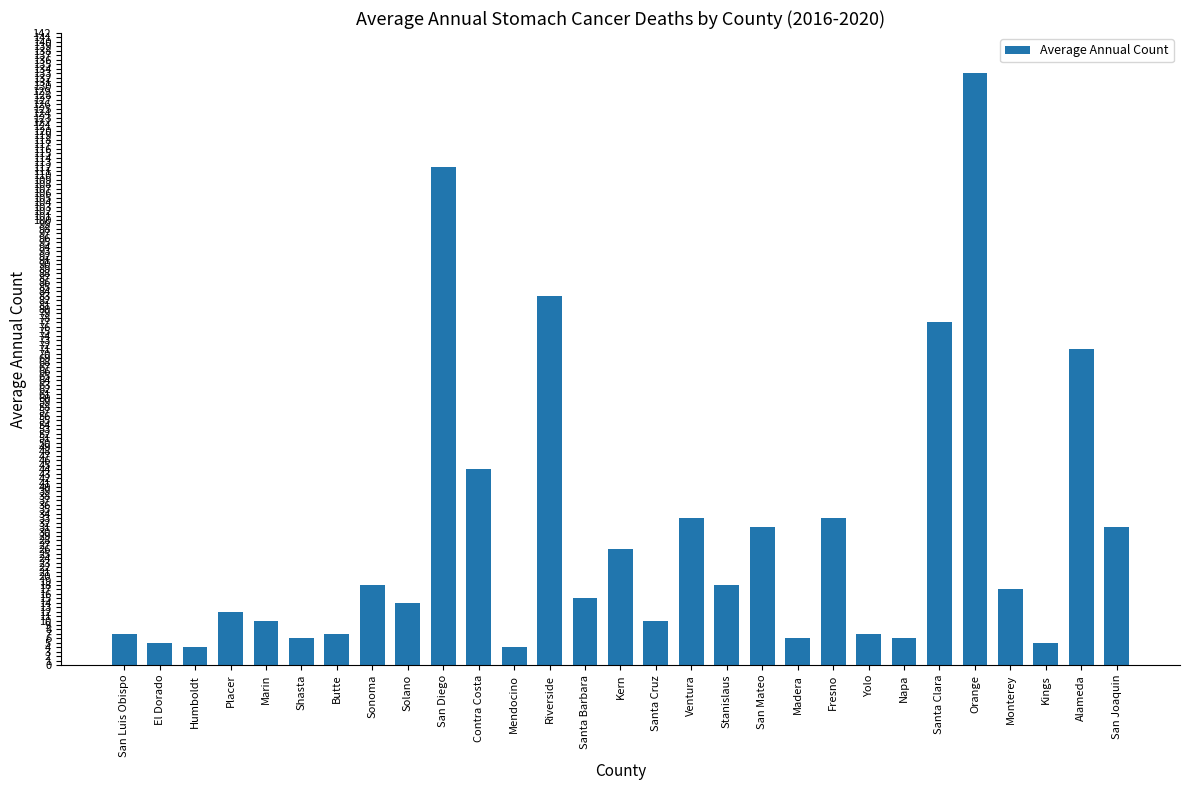

How many bars are there in total?

29